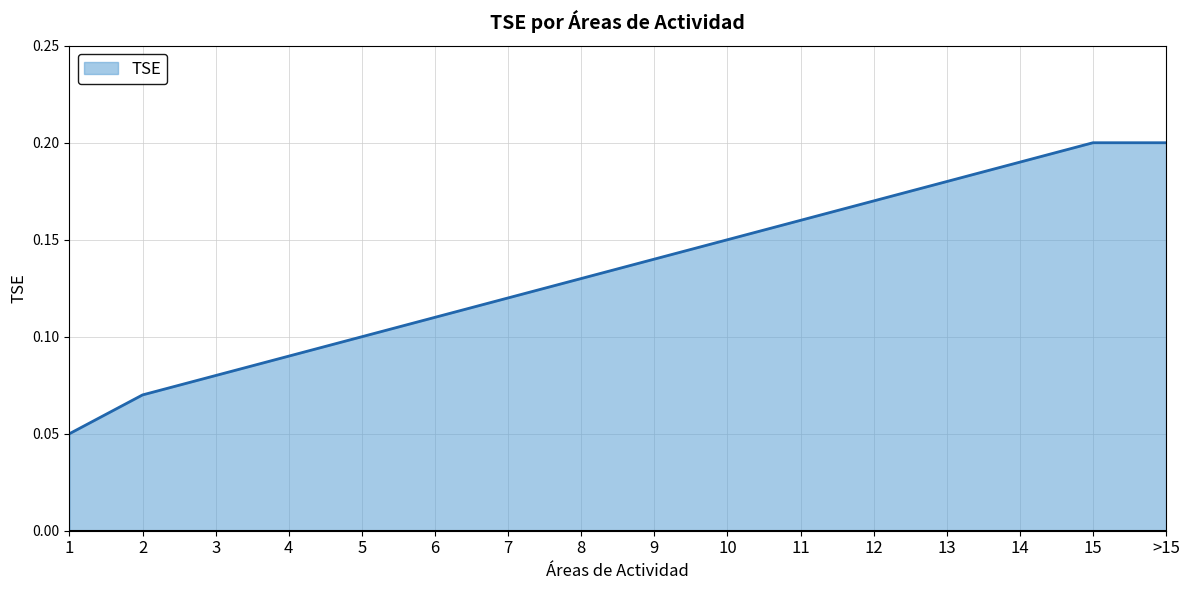

The chart shows a value of 0.2 at 15. True or false?

True